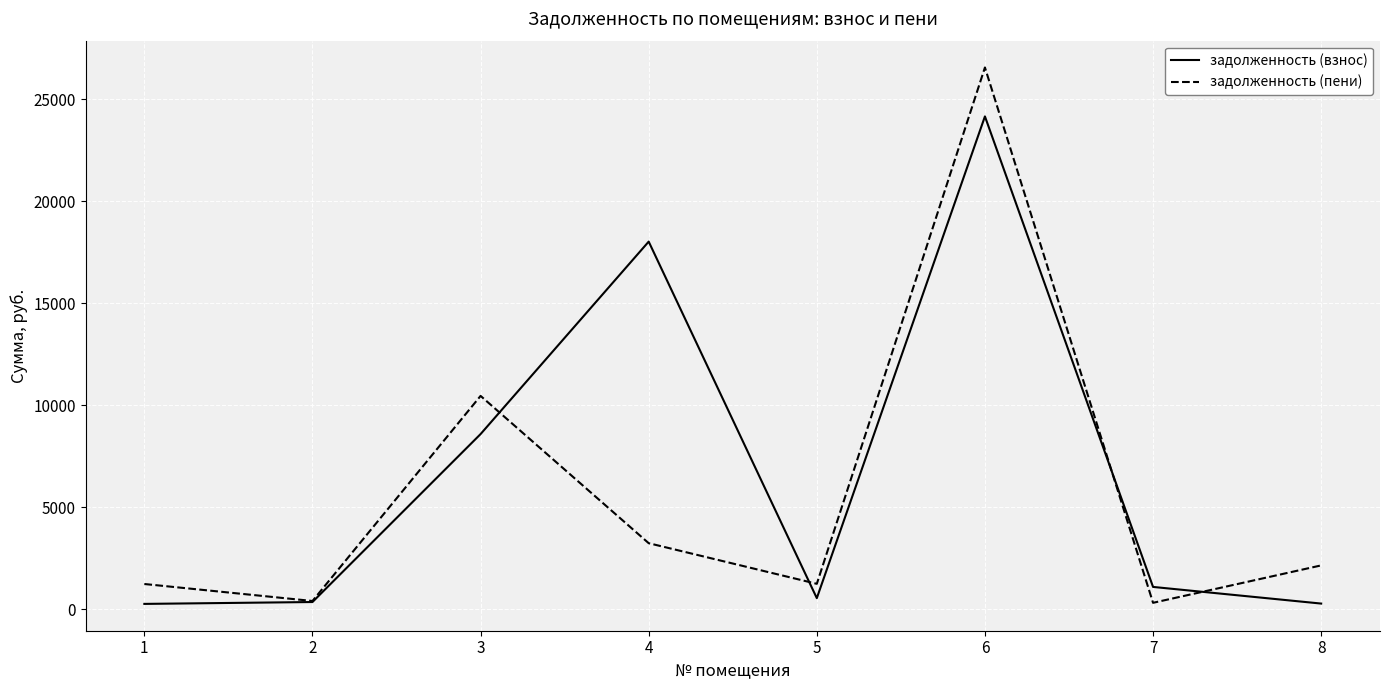

Which series has the largest range (max minus min)?

задолженность (пени)